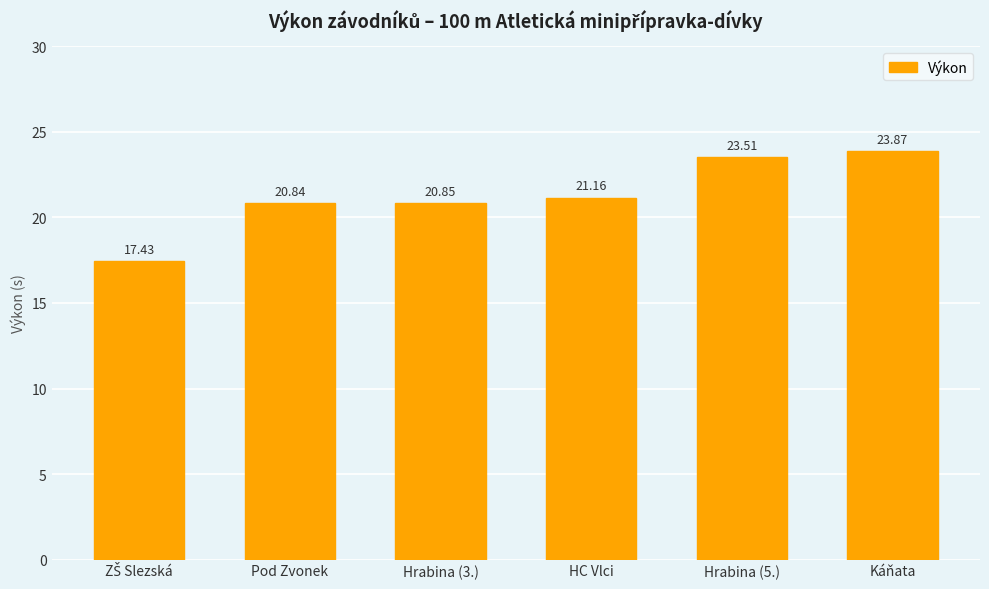

How many data points are less than 21?

3